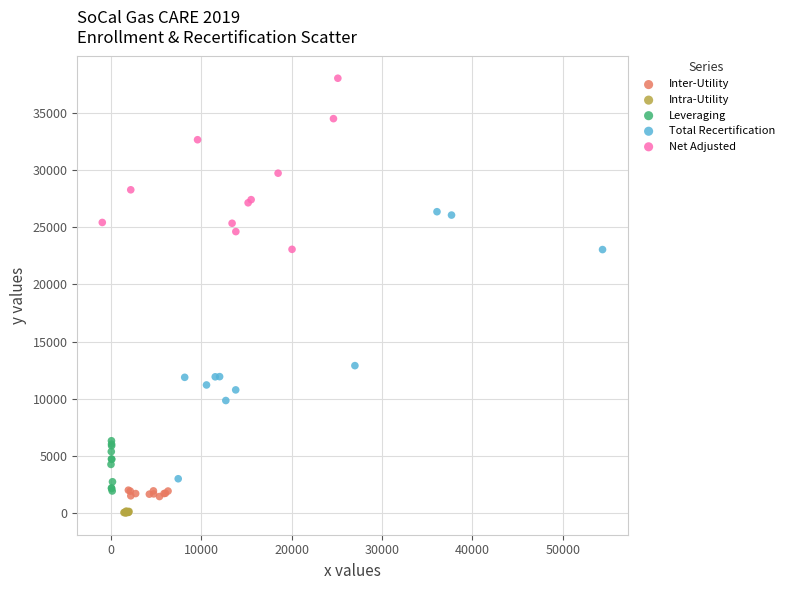

Which series contains the lowest Y value?

Intra-Utility